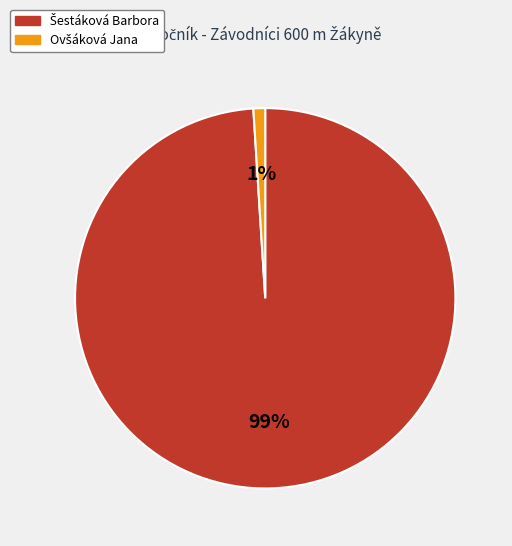

Does any single category account for the majority?

Yes